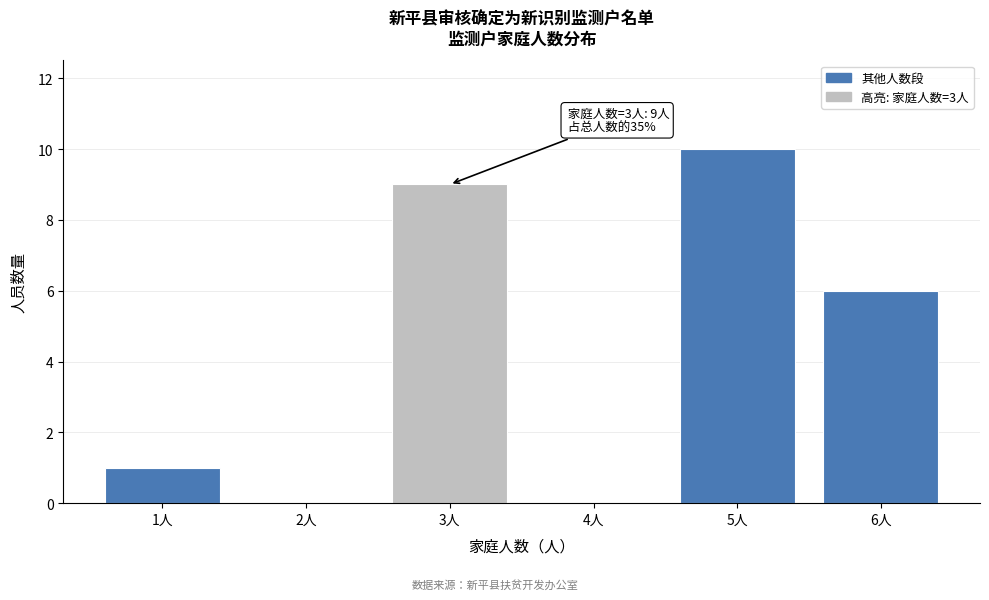

Reading left to right, extract all data points from this chart.

1人=1	2人=0	3人=9	4人=0	5人=10	6人=6